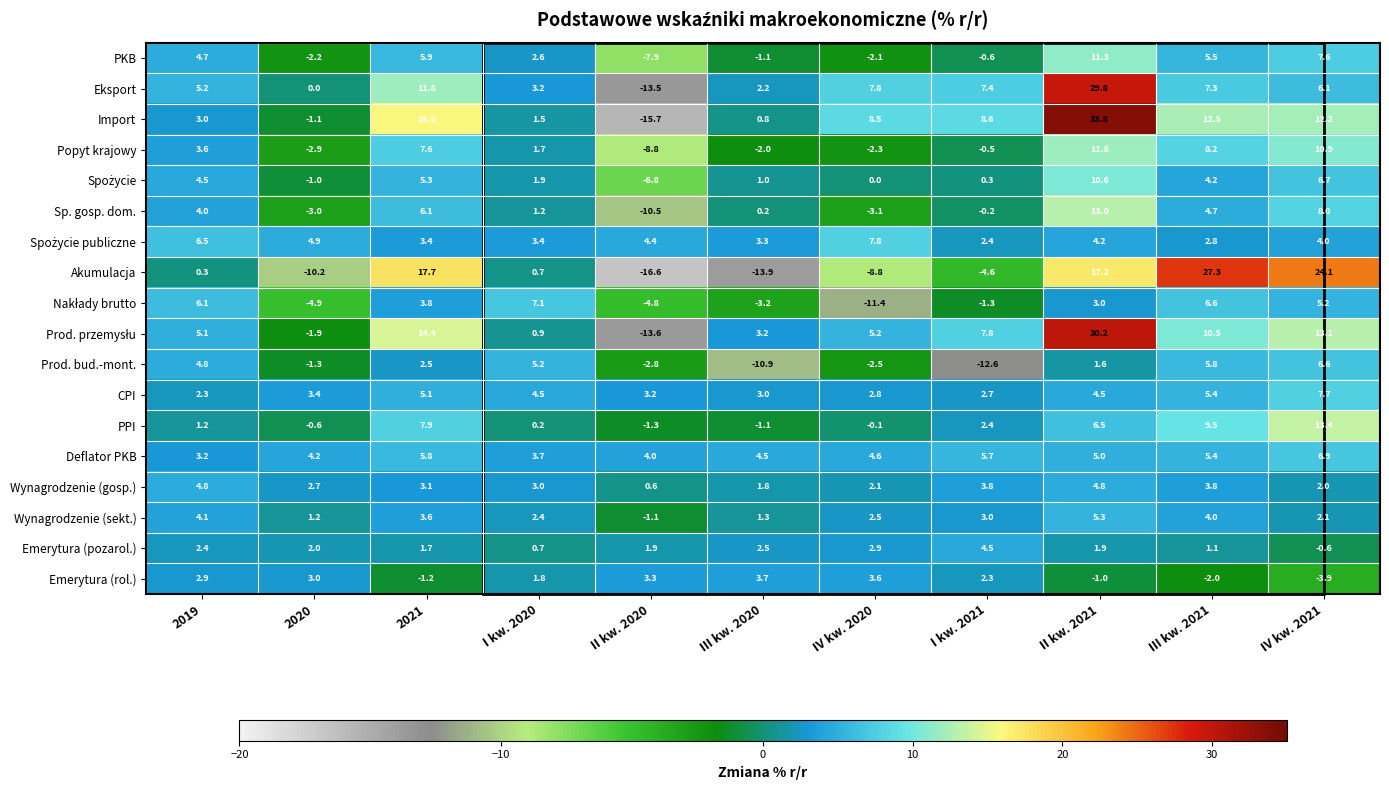

The value of Wynagrodzenie (sekt.) at 2021 is 3.6. True or false?

True